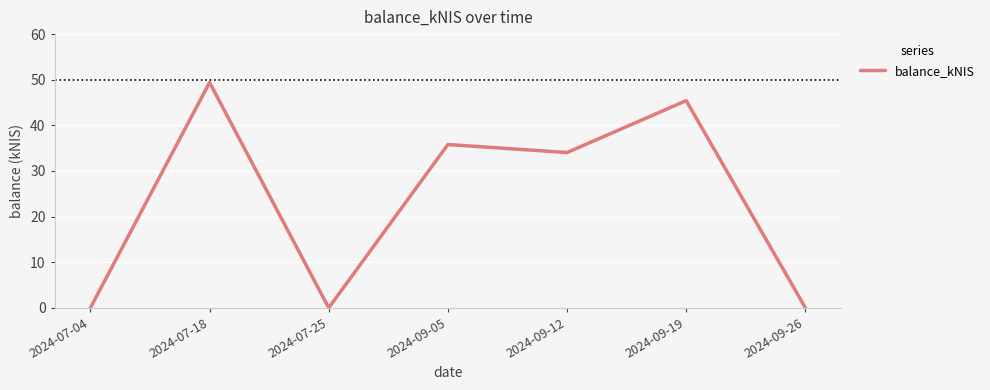

How many values are below 34?

3